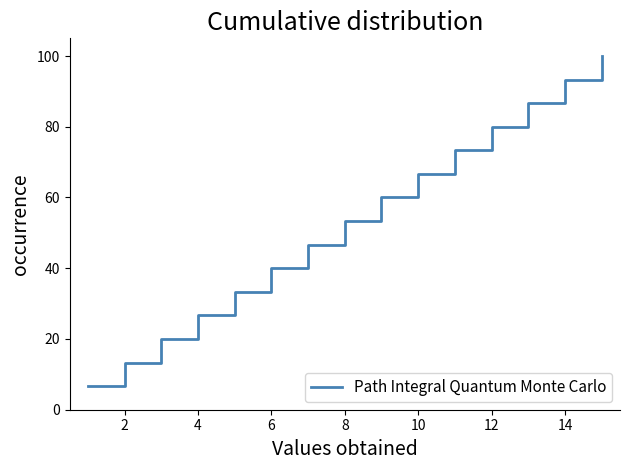

How many categories are shown in the chart?

15